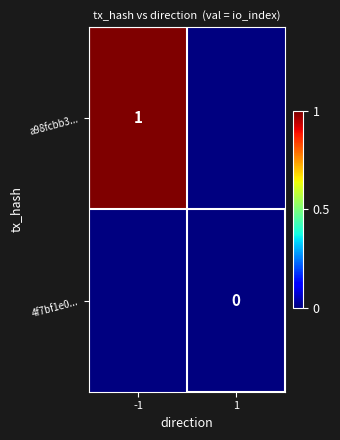

Which has a higher value, 1 or -1?

-1